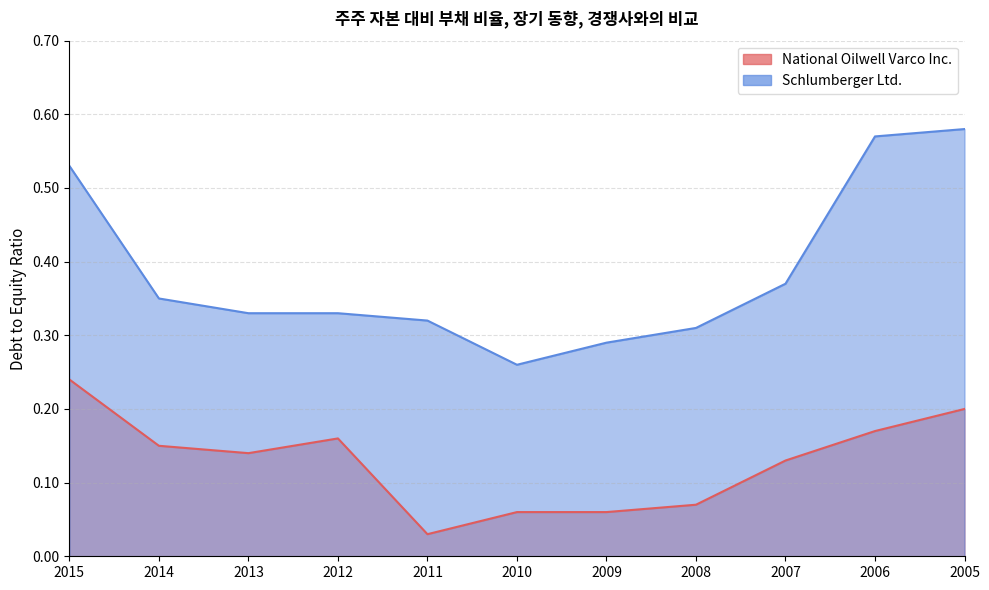

At how many categories does at least one series exceed 0?

11